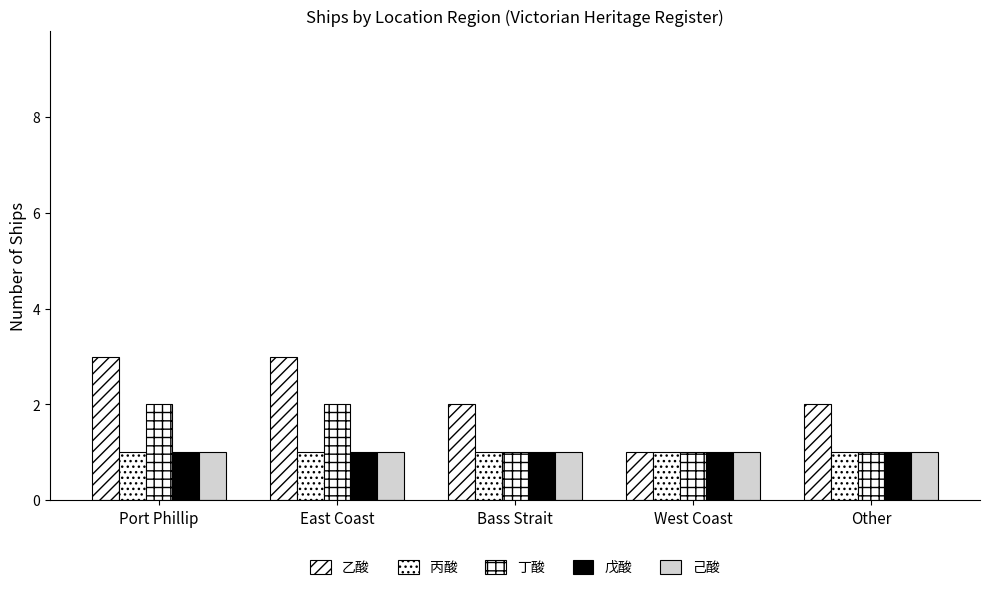

Where does the 乙酸 series first go above 2?

Port Phillip